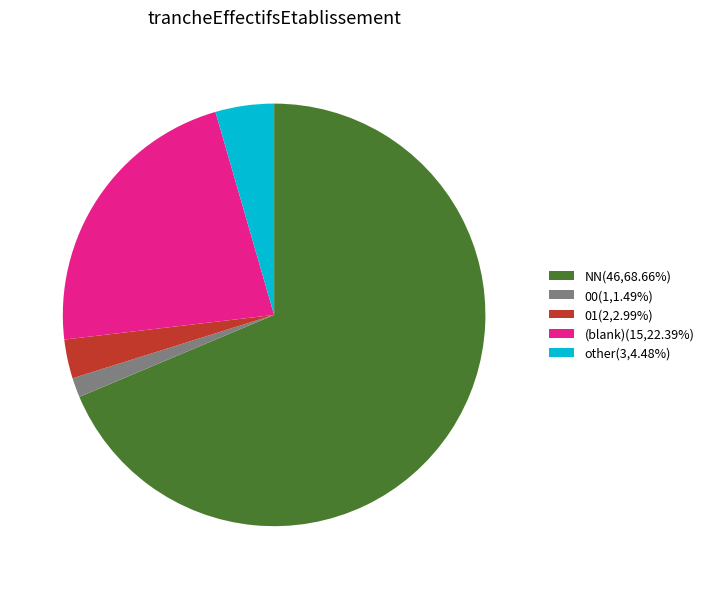

Do other(3,4.48%) and 00(1,1.49%) together represent more than half of the pie?

No